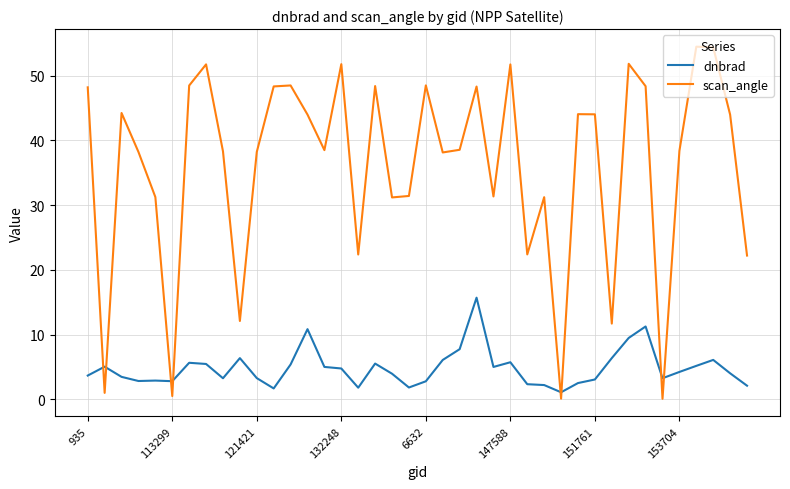

Which series has the largest total across all categories?

scan_angle